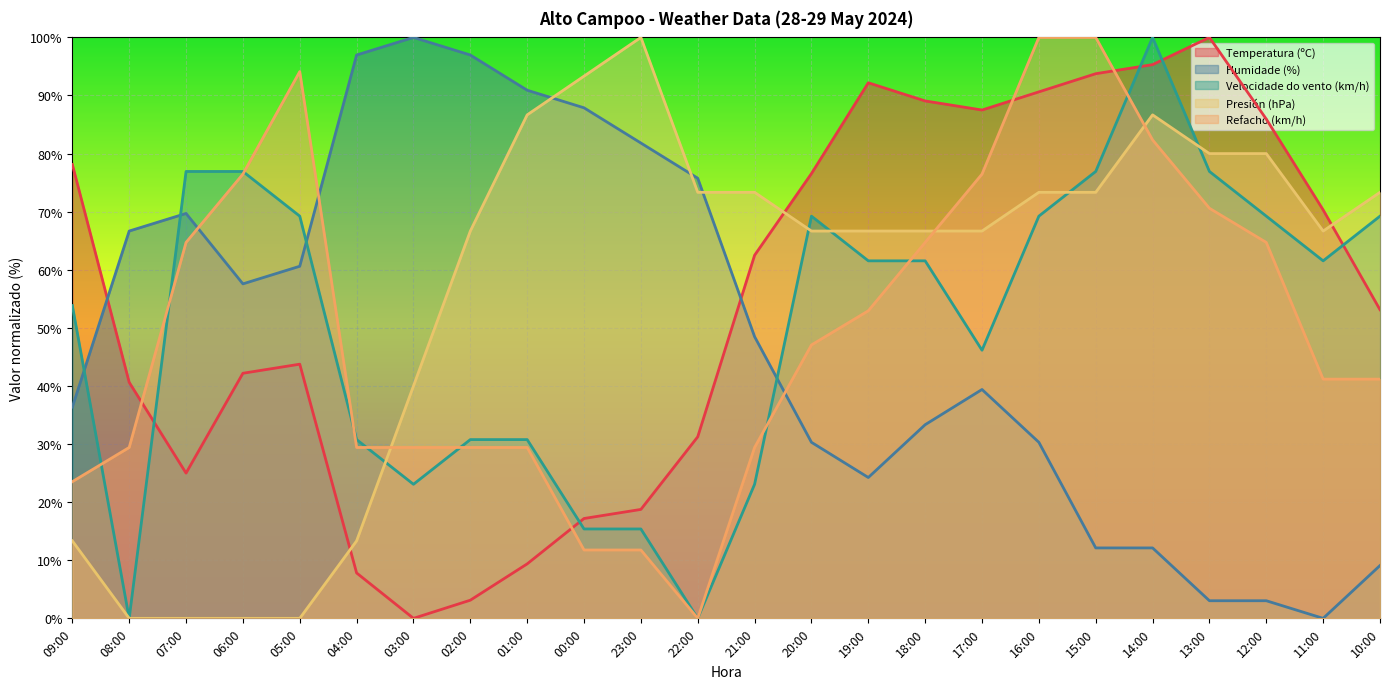

Reading right to left, list all the values displayed in this chart.

Temperatura (ºC): 53.1	70.3	85.9	100.0	95.3	93.8	90.6	87.5	89.1	92.2	76.6	62.5	31.3	18.7	17.2	9.4	3.1	0.0	7.8	43.7	42.2	25.0	40.6	78.1
Humidade (%): 9.1	0.0	3.0	3.0	12.1	12.1	30.3	39.4	33.3	24.2	30.3	48.5	75.8	81.8	87.9	90.9	97.0	100.0	97.0	60.6	57.6	69.7	66.7	36.4
Velocidade do vento (km/h): 69.2	61.5	69.2	76.9	100.0	76.9	69.2	46.2	61.5	61.5	69.2	23.1	0.0	15.4	15.4	30.8	30.8	23.1	30.8	69.2	76.9	76.9	0.0	53.8
Presión (hPa): 73.3	66.7	80.0	80.0	86.7	73.3	73.3	66.7	66.7	66.7	66.7	73.3	73.3	100.0	93.3	86.7	66.7	40.0	13.3	0.0	0.0	0.0	0.0	13.3
Refacho (km/h): 41.2	41.2	64.7	70.6	82.4	100.0	100.0	76.5	64.7	52.9	47.1	29.4	0.0	11.8	11.8	29.4	29.4	29.4	29.4	94.1	76.5	64.7	29.4	23.5